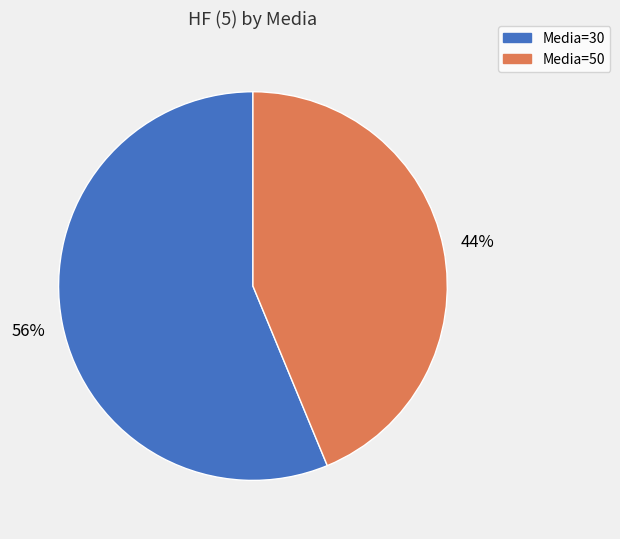

What is the largest slice in the pie chart?

Media=30